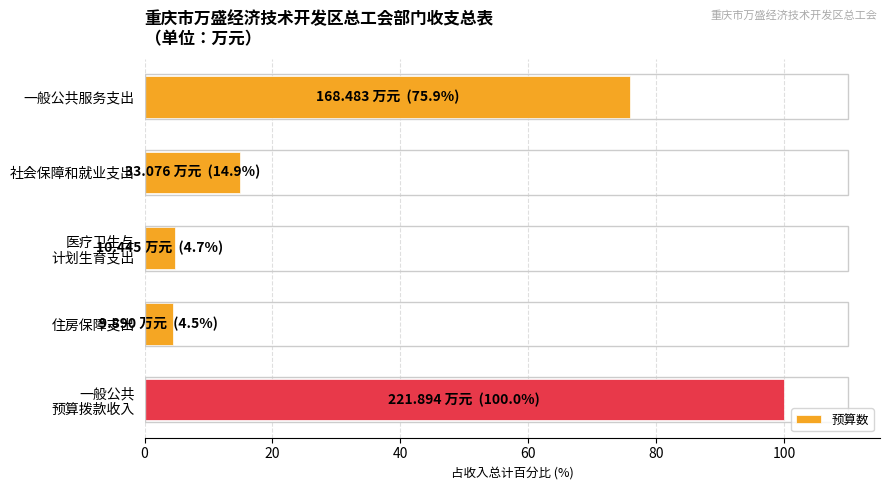

Read the value at 住房保障支出.

4.5